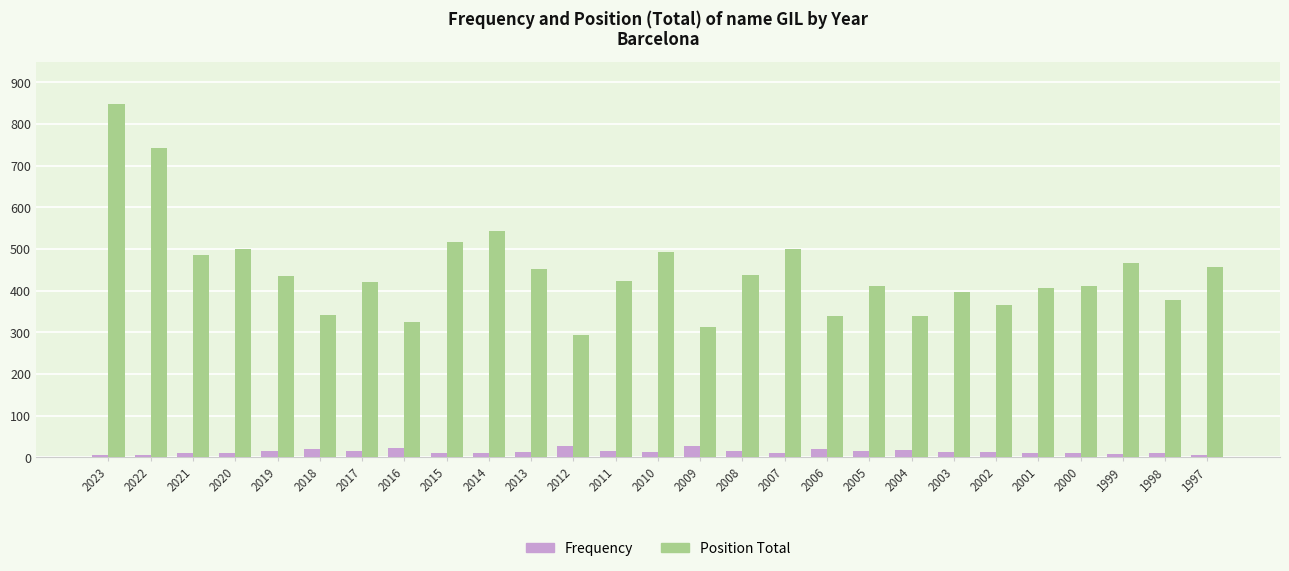

Which series has the widest spread of values?

Position Total